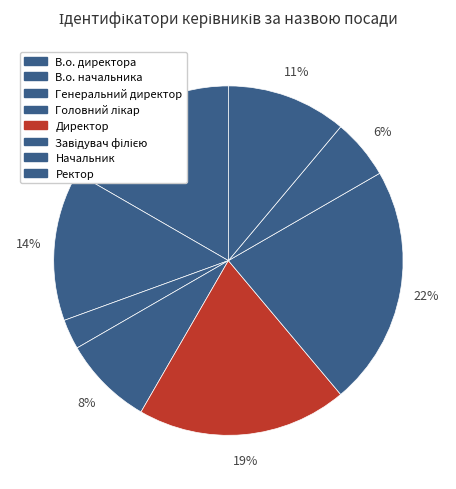

What is the change in value from В.о. начальника to Ректор?

-1